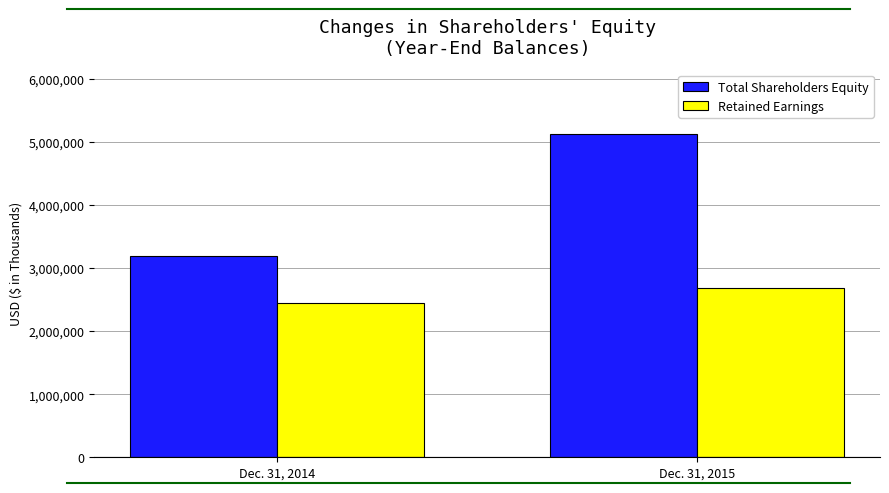

Reading right to left, transcribe all the data shown in this chart.

Total Shareholders Equity: Dec. 31, 2015=5124072	Dec. 31, 2014=3185182
Retained Earnings: Dec. 31, 2015=2681053	Dec. 31, 2014=2448285